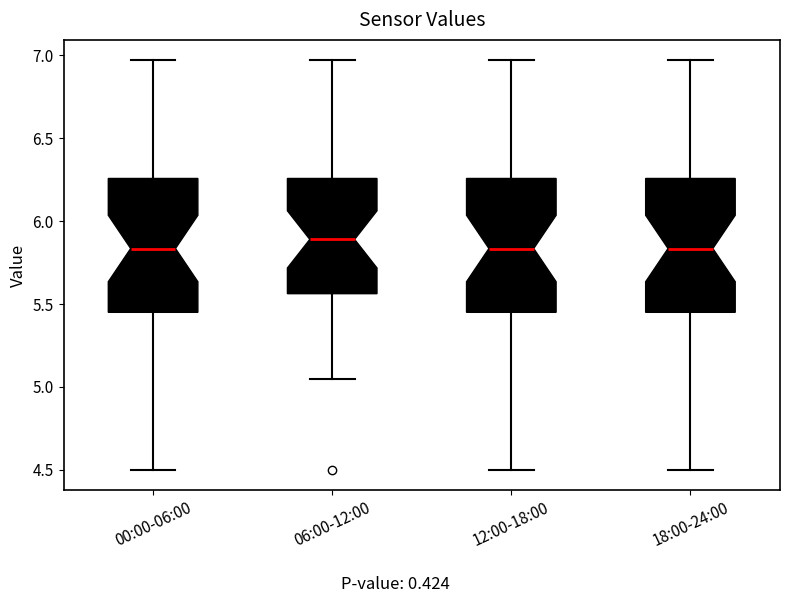

Where does the lower whisker of the box for 06:00-12:00 end on the y-axis? The values are not printed on the chart, so give them approximately, as read against the axis.

5.05